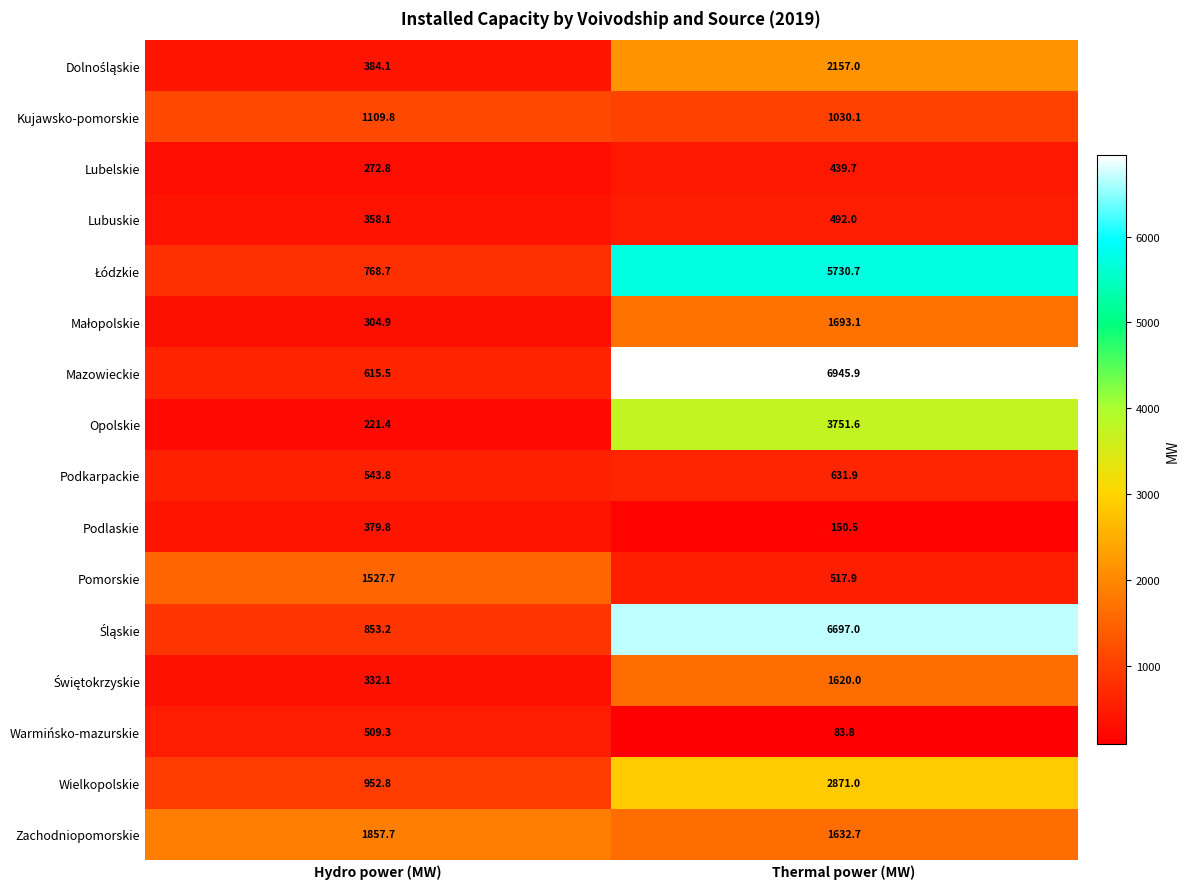

At which category is the sum across all series the highest?

Thermal power (MW)